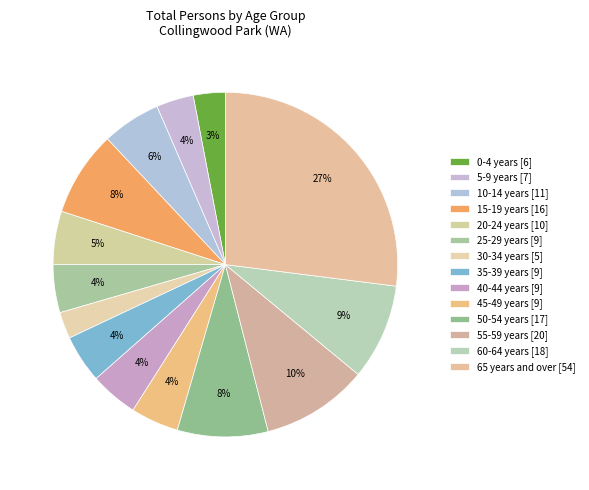

How many segments does this pie chart have?

14